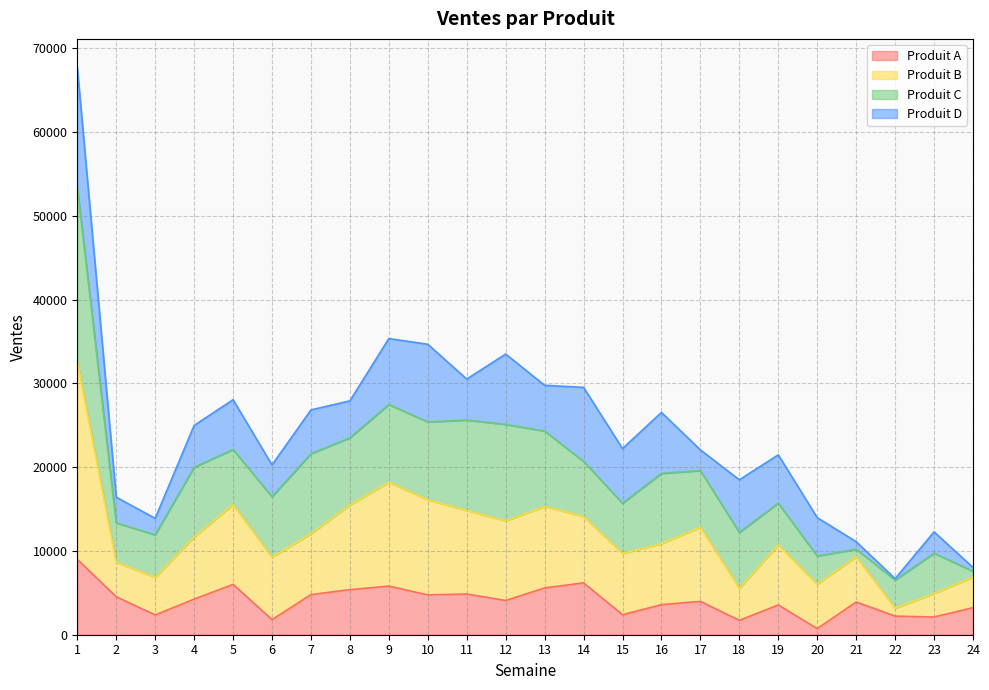

Which series changed the most between 8 and 16?

Produit B